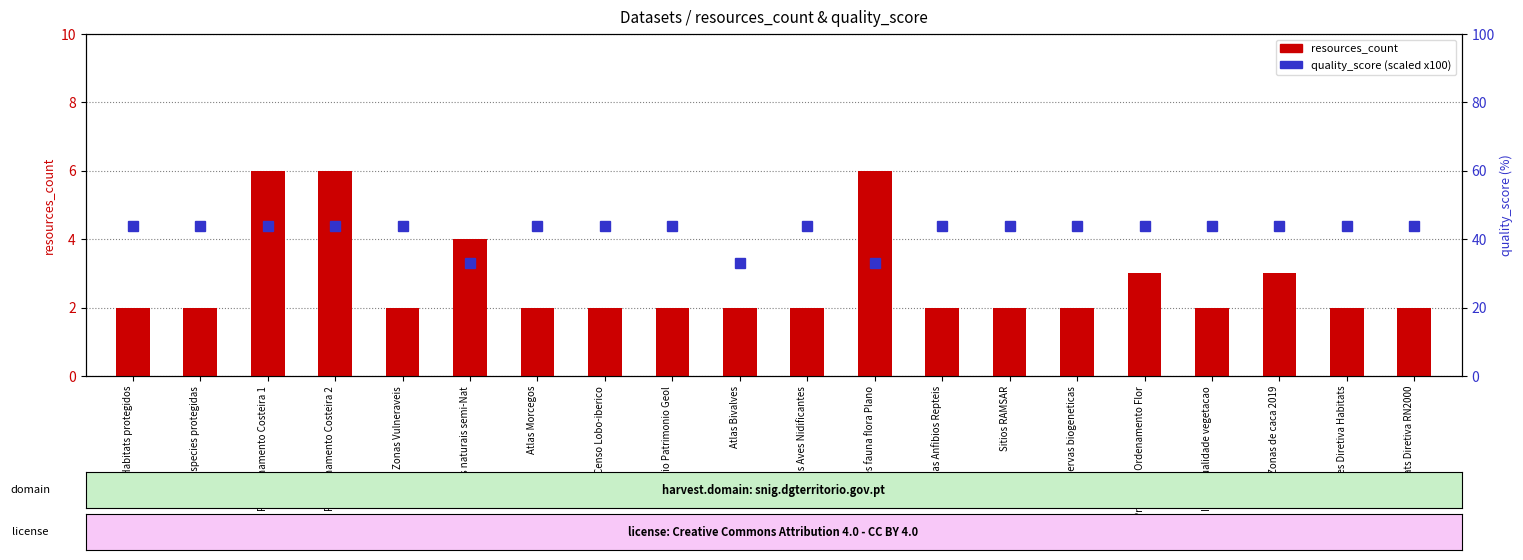

Between Atlas Aves Nidificantes and Dist. Especies protegidas, which is larger?

Atlas Aves Nidificantes